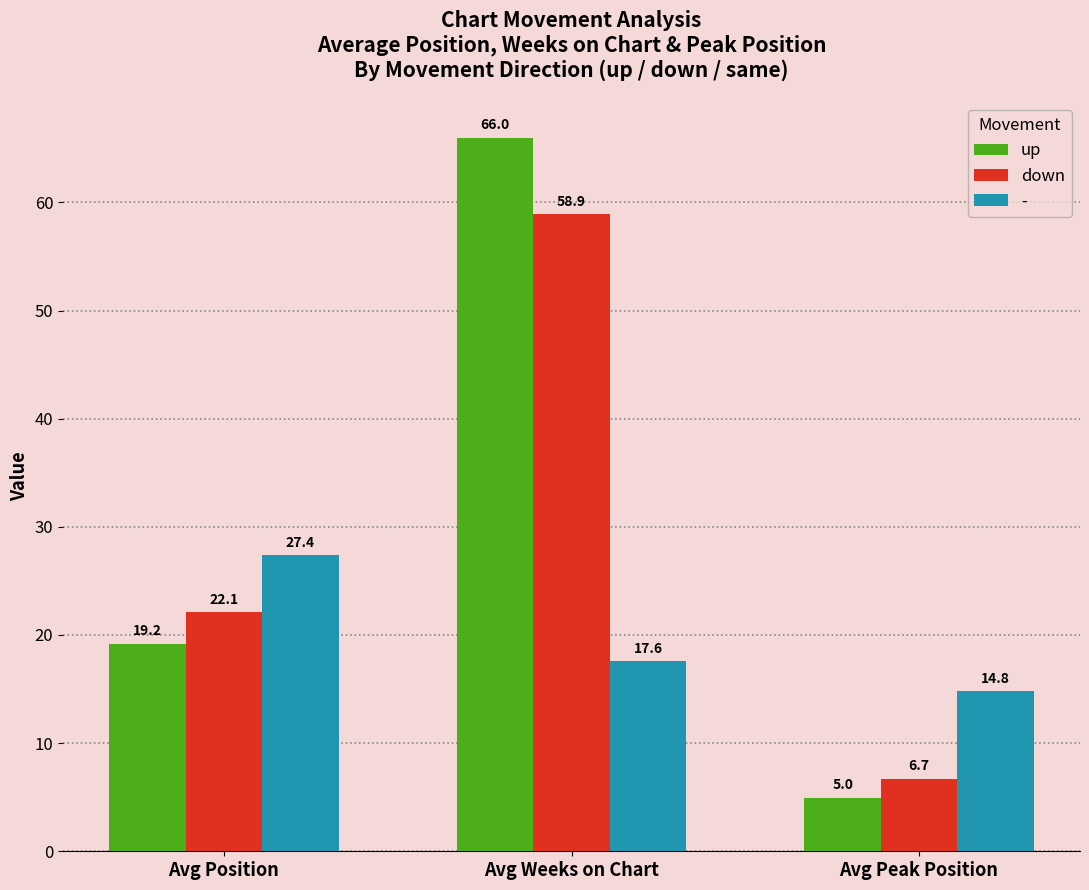

At which category does the chart reach its minimum across all series?

Avg Peak Position